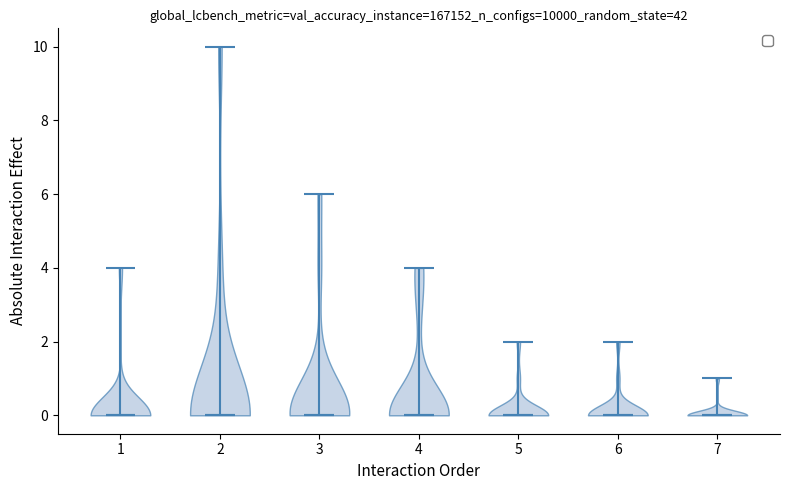

Reading left to right, read every violin against the y-axis: where its median line is, and the lowest and highest points it reaches. The values are not printed on the chart, so give them approximately, as read against the axis.

1: median line 0, lowest point 0, highest point 4
2: median line 0, lowest point 0, highest point 10
3: median line 0, lowest point 0, highest point 6
4: median line 0, lowest point 0, highest point 4
5: median line 0, lowest point 0, highest point 2
6: median line 0, lowest point 0, highest point 2
7: median line 0, lowest point 0, highest point 1